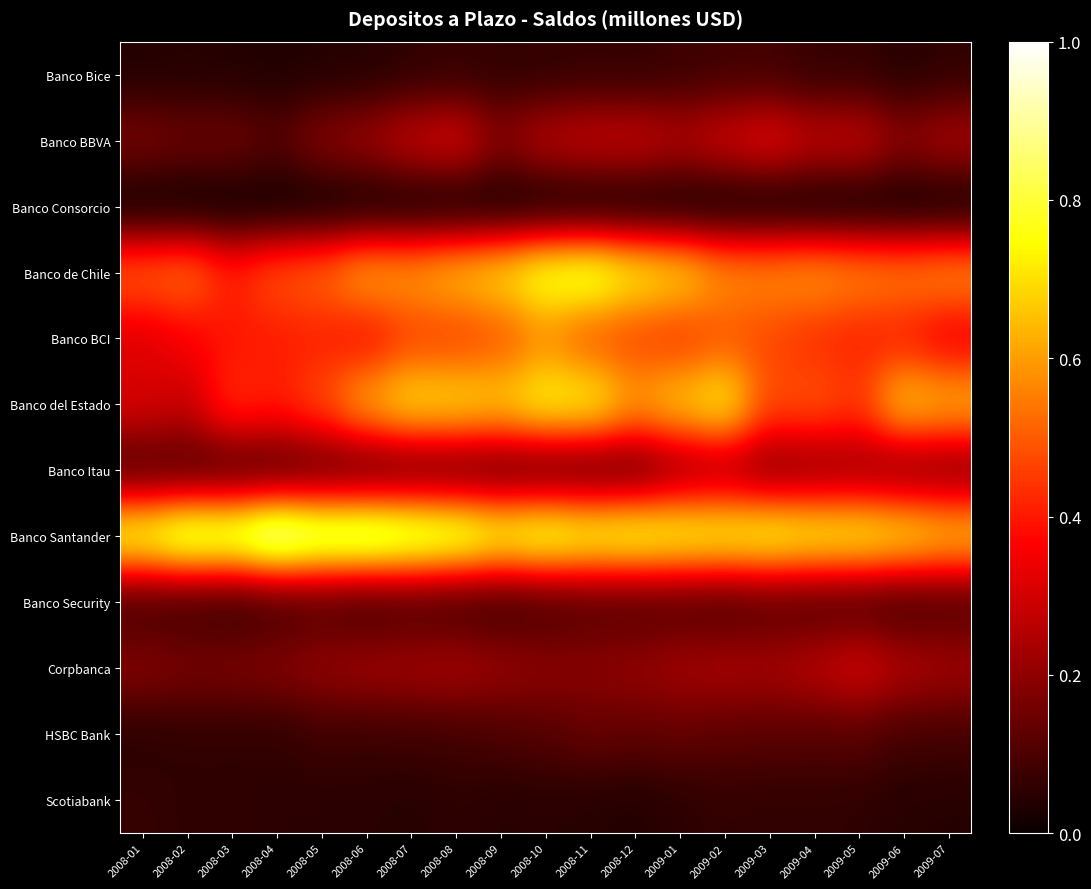

Reading right to left, list all the values displayed in this chart.

Banco Bice: 2009-07=0.1	2009-06=0.0	2009-05=0.1	2009-04=0.1	2009-03=0.1	2009-02=0.1	2009-01=0.1	2008-12=0.1	2008-11=0.1	2008-10=0.1	2008-09=0.1	2008-08=0.1	2008-07=0.1	2008-06=0.0	2008-05=0.0	2008-04=0.0	2008-03=0.0	2008-02=0.0	2008-01=0.0
Banco BBVA: 2009-07=0.2	2009-06=0.2	2009-05=0.3	2009-04=0.3	2009-03=0.3	2009-02=0.3	2009-01=0.3	2008-12=0.3	2008-11=0.3	2008-10=0.3	2008-09=0.2	2008-08=0.3	2008-07=0.3	2008-06=0.2	2008-05=0.2	2008-04=0.1	2008-03=0.2	2008-02=0.2	2008-01=0.2
Banco Consorcio: 2009-07=0.0	2009-06=0.0	2009-05=0.0	2009-04=0.0	2009-03=0.0	2009-02=0.0	2009-01=0.0	2008-12=0.0	2008-11=0.0	2008-10=0.0	2008-09=0.0	2008-08=0.0	2008-07=0.0	2008-06=0.0	2008-05=0.0	2008-04=0.0	2008-03=0.0	2008-02=0.0	2008-01=0.0
Banco de Chile: 2009-07=0.6	2009-06=0.6	2009-05=0.6	2009-04=0.6	2009-03=0.6	2009-02=0.6	2009-01=0.7	2008-12=0.7	2008-11=0.8	2008-10=0.8	2008-09=0.7	2008-08=0.7	2008-07=0.6	2008-06=0.6	2008-05=0.5	2008-04=0.5	2008-03=0.4	2008-02=0.5	2008-01=0.5
Banco BCI: 2009-07=0.3	2009-06=0.4	2009-05=0.4	2009-04=0.4	2009-03=0.5	2009-02=0.5	2009-01=0.4	2008-12=0.5	2008-11=0.5	2008-10=0.6	2008-09=0.5	2008-08=0.5	2008-07=0.5	2008-06=0.4	2008-05=0.4	2008-04=0.4	2008-03=0.4	2008-02=0.4	2008-01=0.3
Banco del Estado: 2009-07=0.6	2009-06=0.7	2009-05=0.5	2009-04=0.5	2009-03=0.5	2009-02=0.7	2009-01=0.7	2008-12=0.6	2008-11=0.7	2008-10=0.8	2008-09=0.7	2008-08=0.7	2008-07=0.7	2008-06=0.6	2008-05=0.5	2008-04=0.4	2008-03=0.4	2008-02=0.3	2008-01=0.3
Banco Itau: 2009-07=0.2	2009-06=0.2	2009-05=0.2	2009-04=0.2	2009-03=0.2	2009-02=0.2	2009-01=0.2	2008-12=0.1	2008-11=0.1	2008-10=0.1	2008-09=0.1	2008-08=0.1	2008-07=0.1	2008-06=0.1	2008-05=0.1	2008-04=0.1	2008-03=0.1	2008-02=0.1	2008-01=0.1
Banco Santander: 2009-07=0.7	2009-06=0.7	2009-05=0.8	2009-04=0.8	2009-03=0.8	2009-02=0.8	2009-01=0.8	2008-12=0.8	2008-11=0.8	2008-10=0.8	2008-09=0.8	2008-08=0.9	2008-07=0.9	2008-06=0.9	2008-05=0.9	2008-04=1.0	2008-03=0.9	2008-02=0.9	2008-01=0.8
Banco Security: 2009-07=0.1	2009-06=0.1	2009-05=0.1	2009-04=0.1	2009-03=0.1	2009-02=0.1	2009-01=0.1	2008-12=0.1	2008-11=0.1	2008-10=0.1	2008-09=0.1	2008-08=0.1	2008-07=0.1	2008-06=0.1	2008-05=0.1	2008-04=0.1	2008-03=0.1	2008-02=0.1	2008-01=0.1
Corpbanca: 2009-07=0.2	2009-06=0.3	2009-05=0.3	2009-04=0.3	2009-03=0.2	2009-02=0.2	2009-01=0.2	2008-12=0.2	2008-11=0.2	2008-10=0.2	2008-09=0.2	2008-08=0.2	2008-07=0.2	2008-06=0.2	2008-05=0.2	2008-04=0.2	2008-03=0.2	2008-02=0.2	2008-01=0.2
HSBC Bank: 2009-07=0.1	2009-06=0.1	2009-05=0.1	2009-04=0.1	2009-03=0.1	2009-02=0.1	2009-01=0.1	2008-12=0.1	2008-11=0.1	2008-10=0.1	2008-09=0.1	2008-08=0.1	2008-07=0.1	2008-06=0.1	2008-05=0.1	2008-04=0.1	2008-03=0.1	2008-02=0.1	2008-01=0.0
Scotiabank: 2009-07=0.0	2009-06=0.0	2009-05=0.1	2009-04=0.1	2009-03=0.1	2009-02=0.1	2009-01=0.1	2008-12=0.0	2008-11=0.0	2008-10=0.0	2008-09=0.0	2008-08=0.1	2008-07=0.0	2008-06=0.0	2008-05=0.0	2008-04=0.1	2008-03=0.1	2008-02=0.1	2008-01=0.1